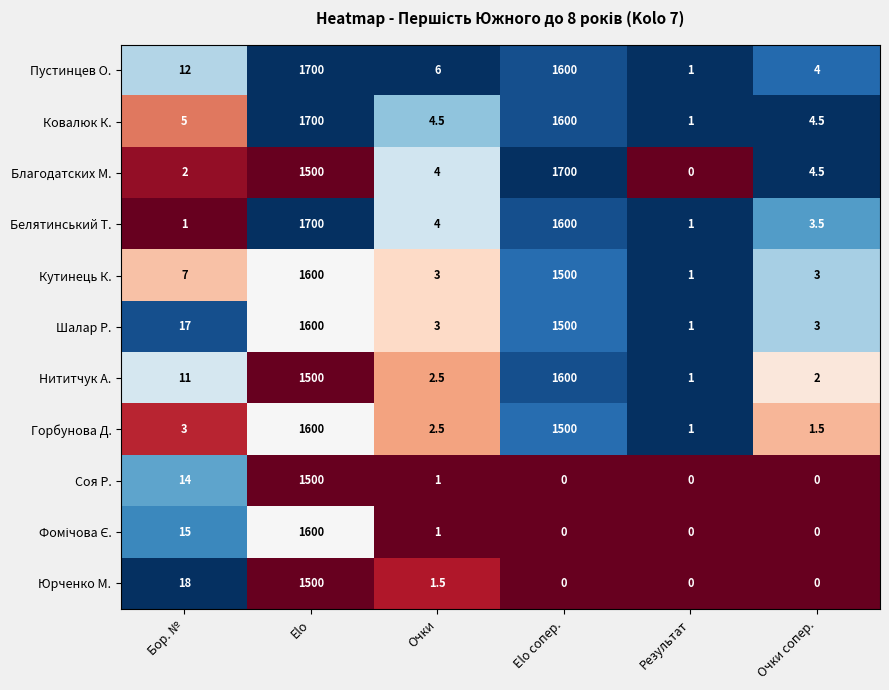

Which series has the largest total across all categories?

Пустинцев О.